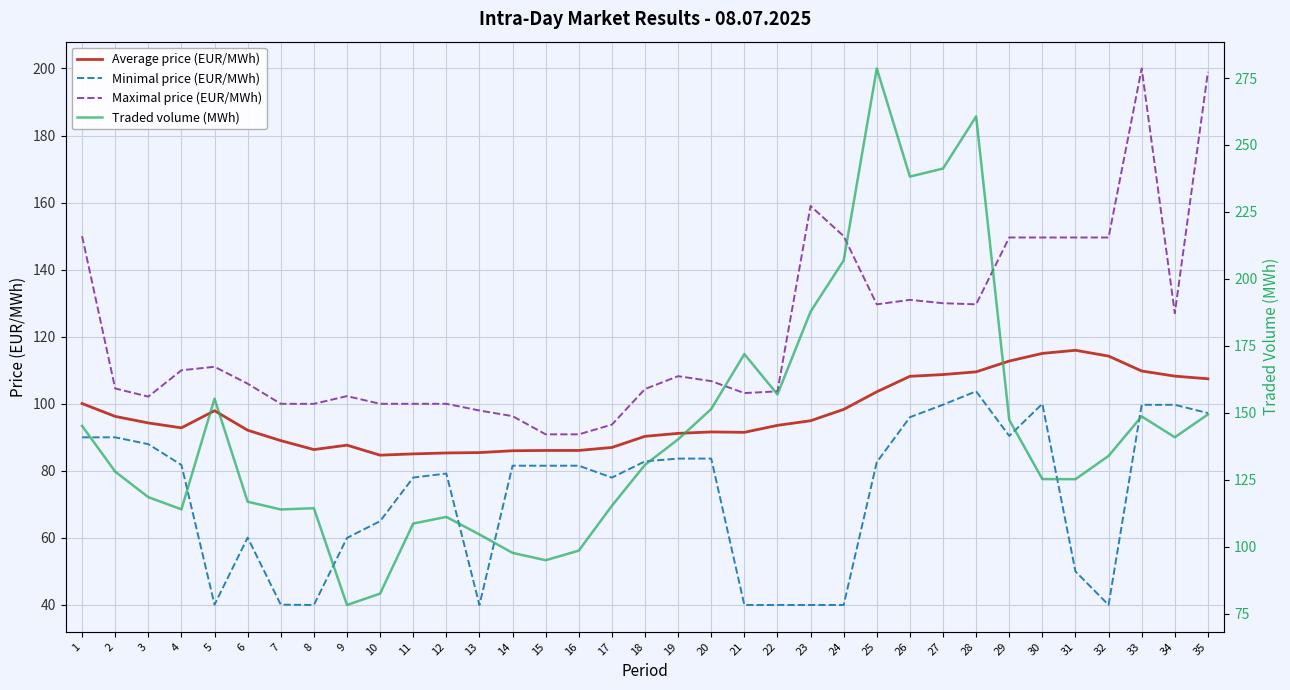

True or false: Minimal price (EUR/MWh) has more than 0 points higher than both neighbors.

True